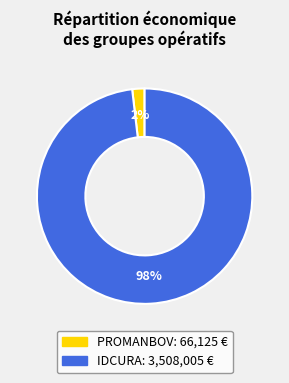

Which slice is the largest?

IDCURA